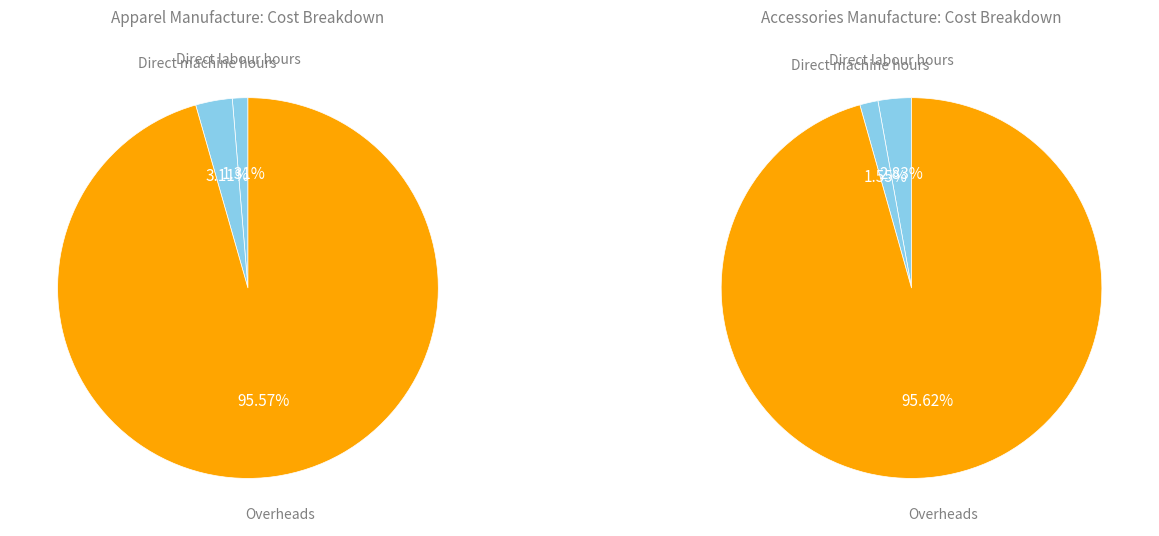

Which category has the biggest portion of the pie?

Overheads